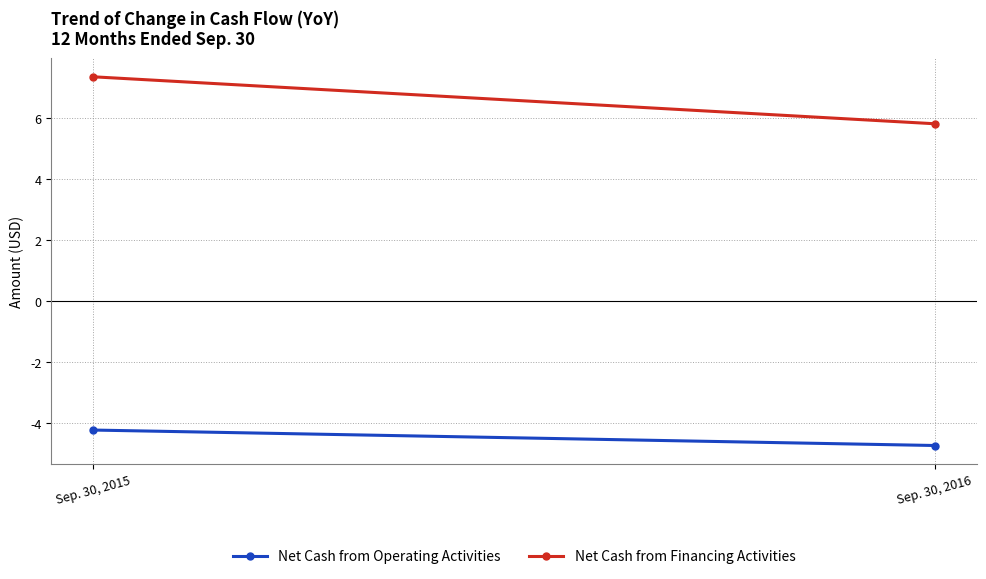

Is it true that Net Cash from Operating Activities equals -4747027 at Sep. 30, 2016?

True